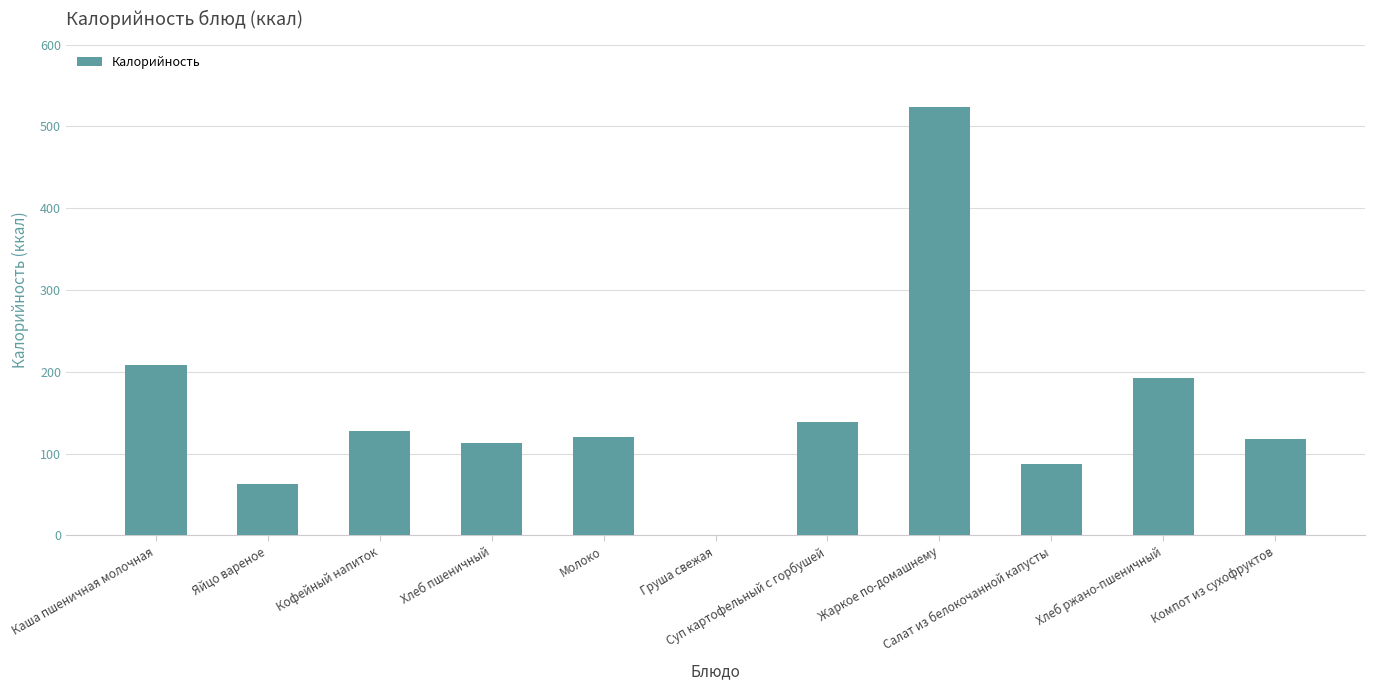

What is the sum of all values?

1691.2